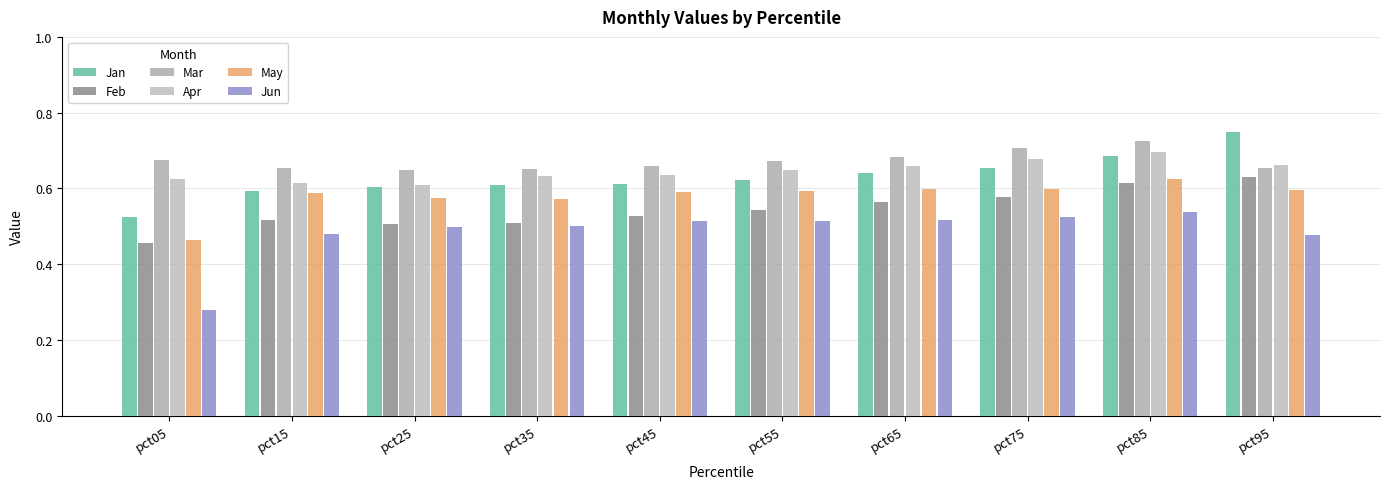

Reading left to right, extract all data points from this chart.

Jan: 0.5	0.6	0.6	0.6	0.6	0.6	0.6	0.7	0.7	0.7
Feb: 0.5	0.5	0.5	0.5	0.5	0.5	0.6	0.6	0.6	0.6
Mar: 0.7	0.7	0.6	0.6	0.7	0.7	0.7	0.7	0.7	0.7
Apr: 0.6	0.6	0.6	0.6	0.6	0.6	0.7	0.7	0.7	0.7
May: 0.5	0.6	0.6	0.6	0.6	0.6	0.6	0.6	0.6	0.6
Jun: 0.3	0.5	0.5	0.5	0.5	0.5	0.5	0.5	0.5	0.5